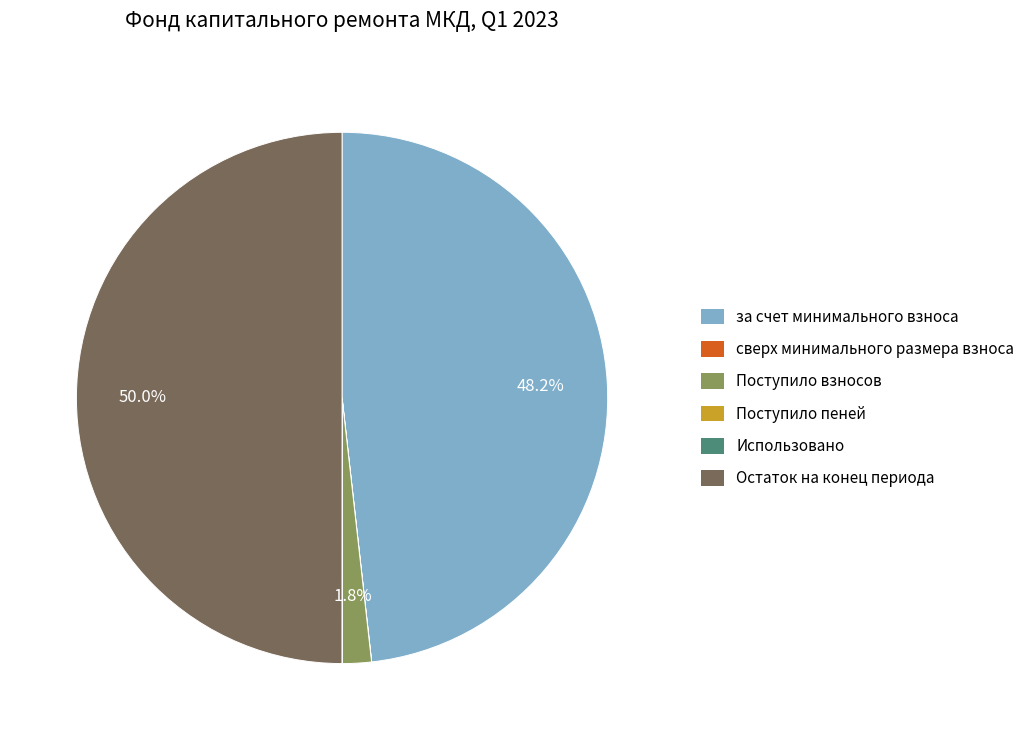

To the nearest percent, what is the average slice percentage?

17%